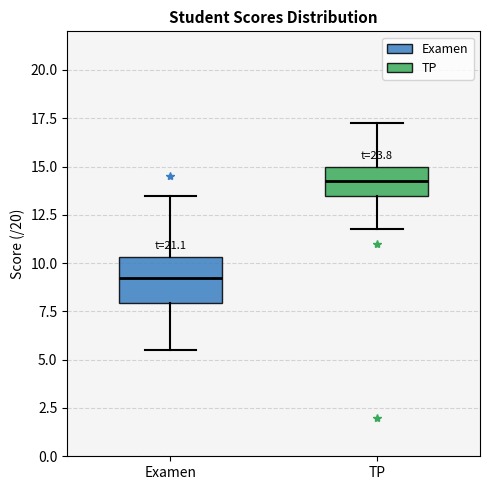

Reading left to right, transcribe this box plot: for each box, give where its median line is, the range the box spans, and where its two whiskers end, as read against the y-axis. The values are not printed on the chart, so give them approximately, as read against the axis.

Examen: median 9.5, box 8.0 to 10.5, whiskers 5.5 to 13.5
TP: median 14.5, box 13.5 to 15.0, whiskers 12.0 to 17.5